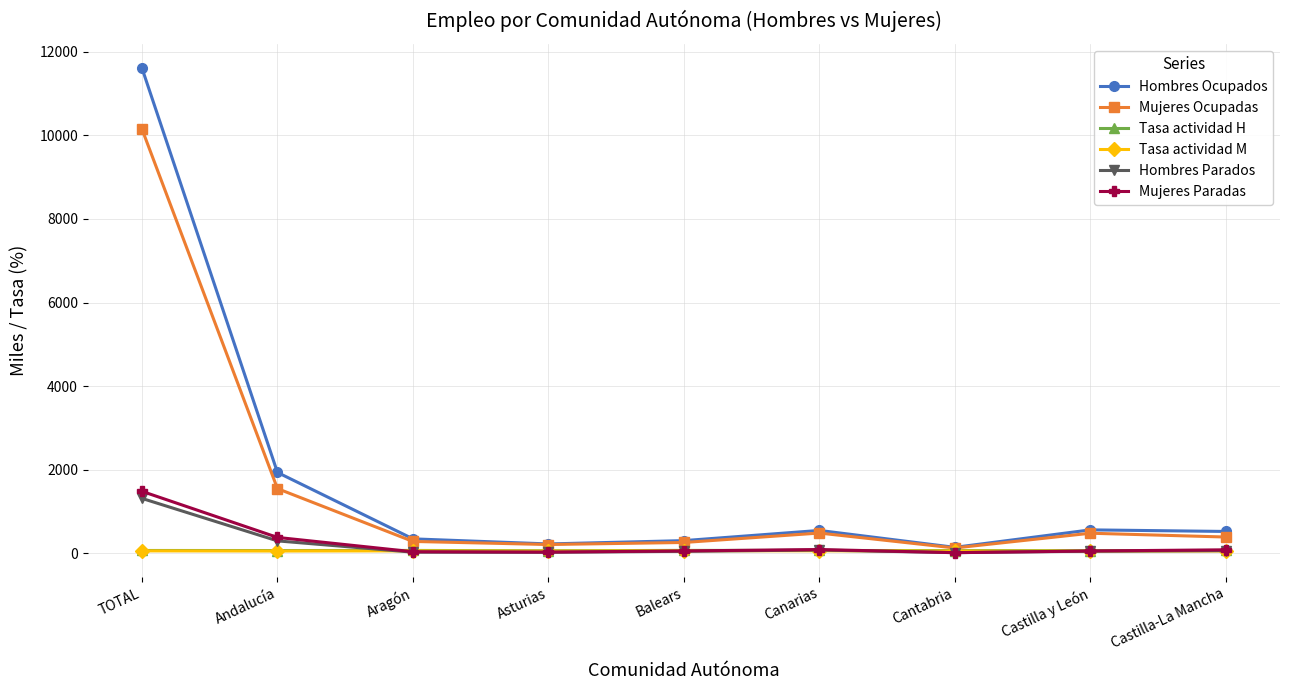

What is the label of the 8th point from the right?

Andalucía